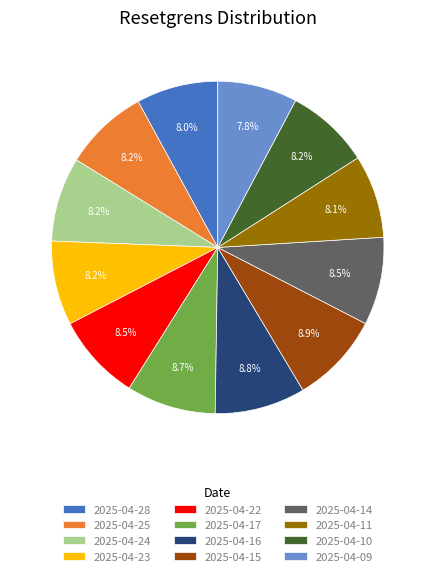

Is it true that 2025-04-11 is 8% of the pie?

True